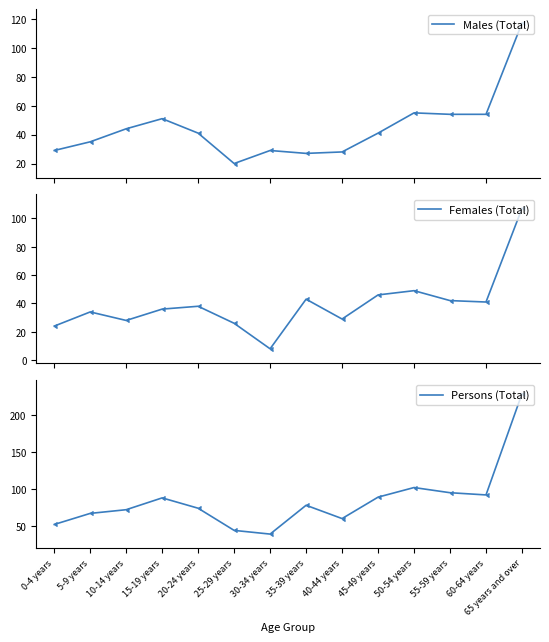

How many lines are shown in the chart?

3